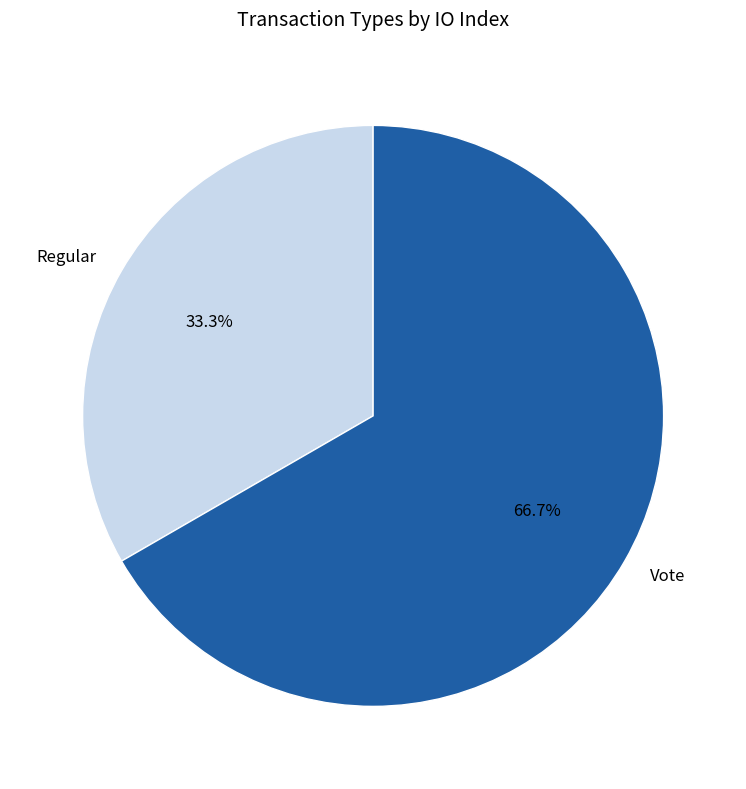

Do Regular and Vote together represent more than half of the pie?

Yes